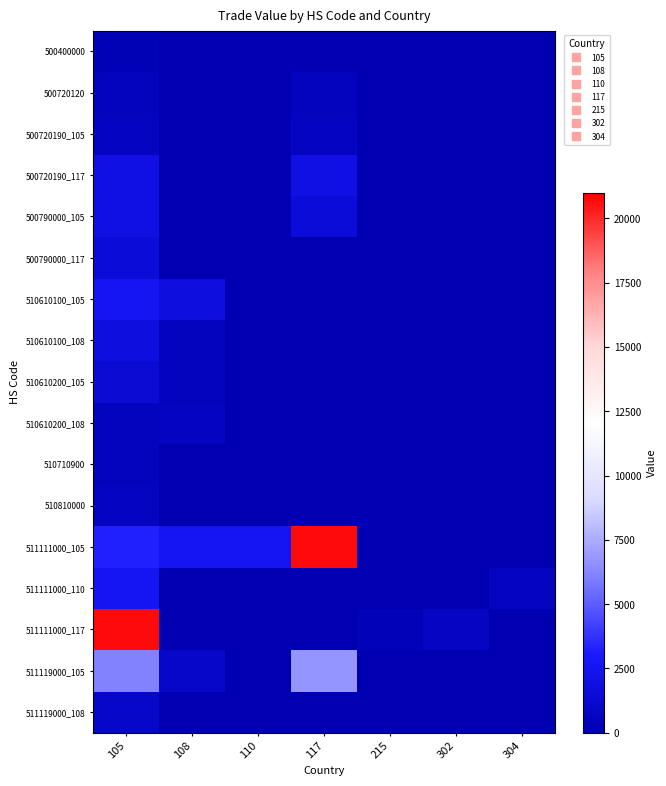

Which label corresponds to the largest value in the chart?

117